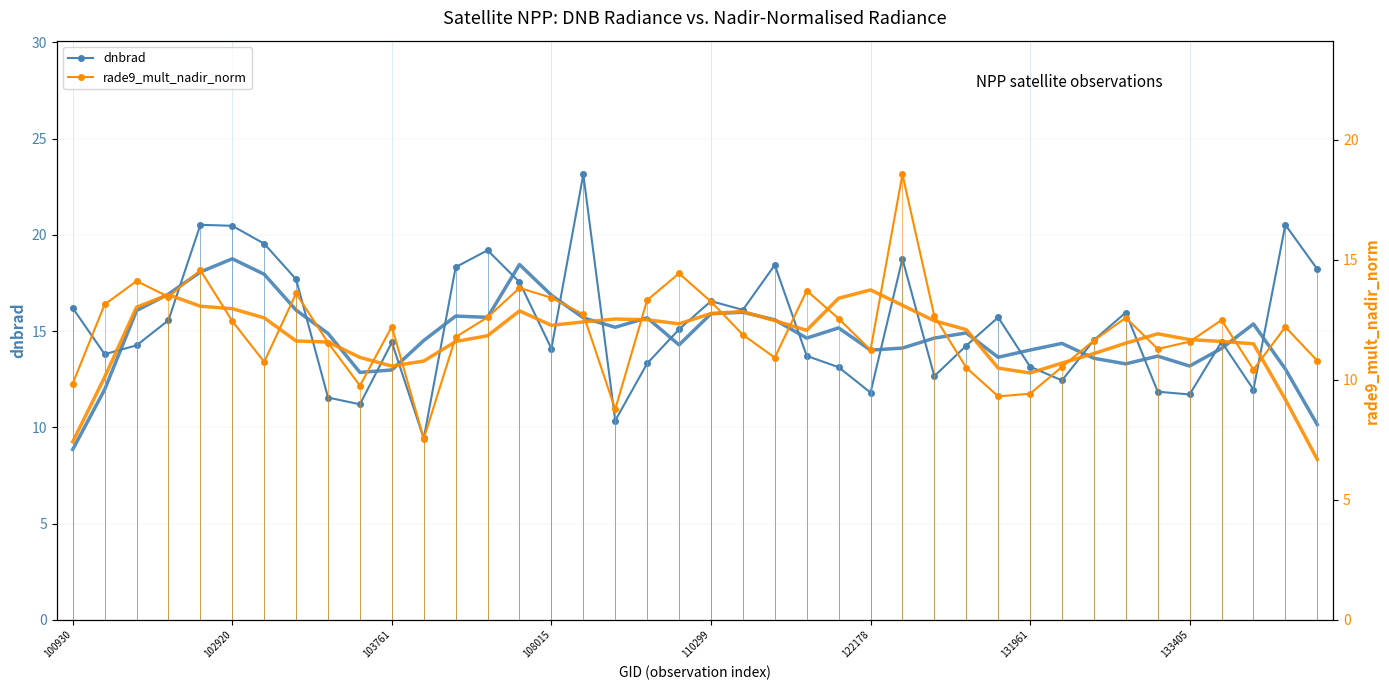

True or false: dnbrad has more than 1 points higher than both neighbors.

True